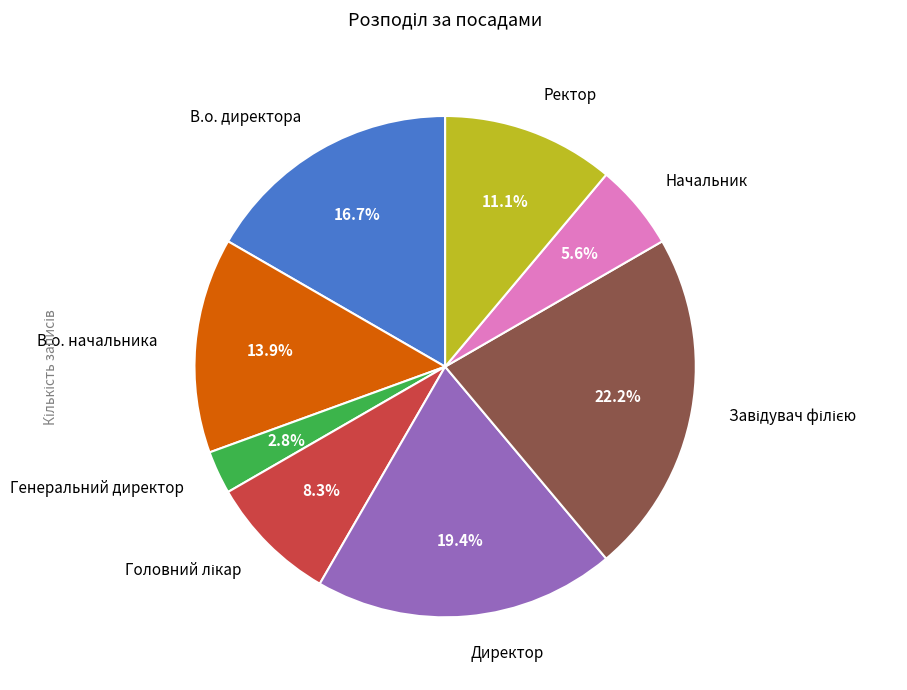

Which has a higher value, В.о. начальника or Генеральний директор?

В.о. начальника